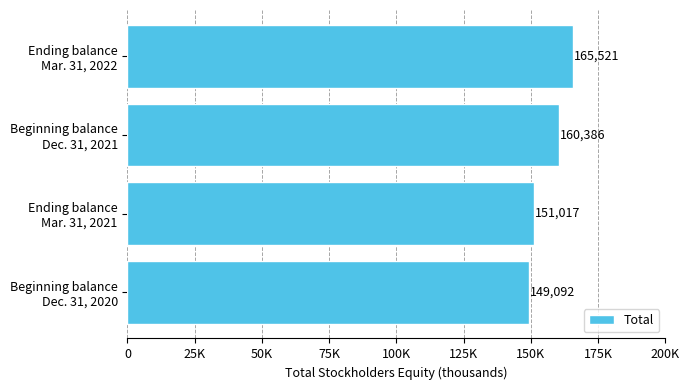

List the labels in order of value, largest first.

Ending balance
Mar. 31, 2022, Beginning balance
Dec. 31, 2021, Ending balance
Mar. 31, 2021, Beginning balance
Dec. 31, 2020